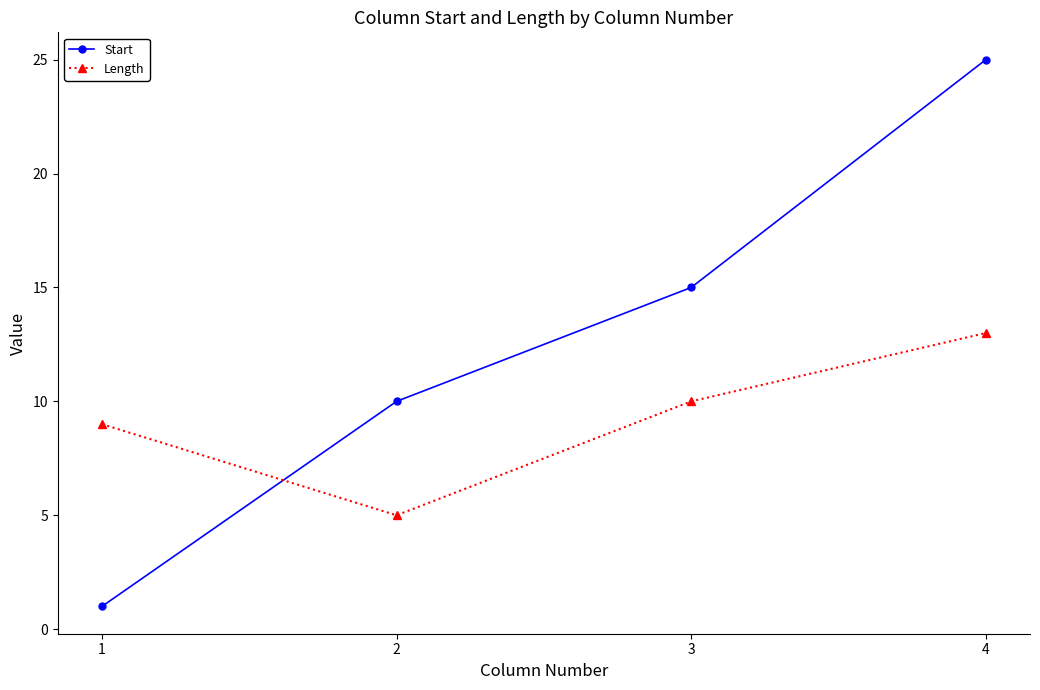

Rank the series at 1 from highest to lowest value.

Length, Start